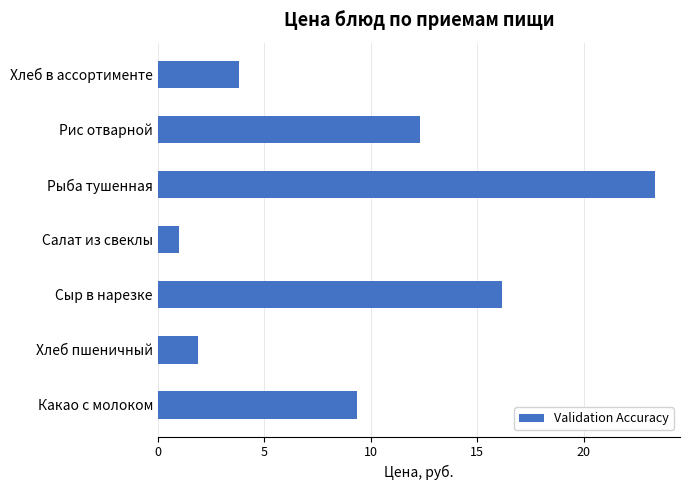

Reading top to bottom, what are all the values shown in this chart?

Хлеб в ассортименте=3.8	Рис отварной=12.3	Рыба тушенная=23.3	Салат из свеклы=1.0	Сыр в нарезке=16.1	Хлеб пшеничный=1.9	Какао с молоком=9.4